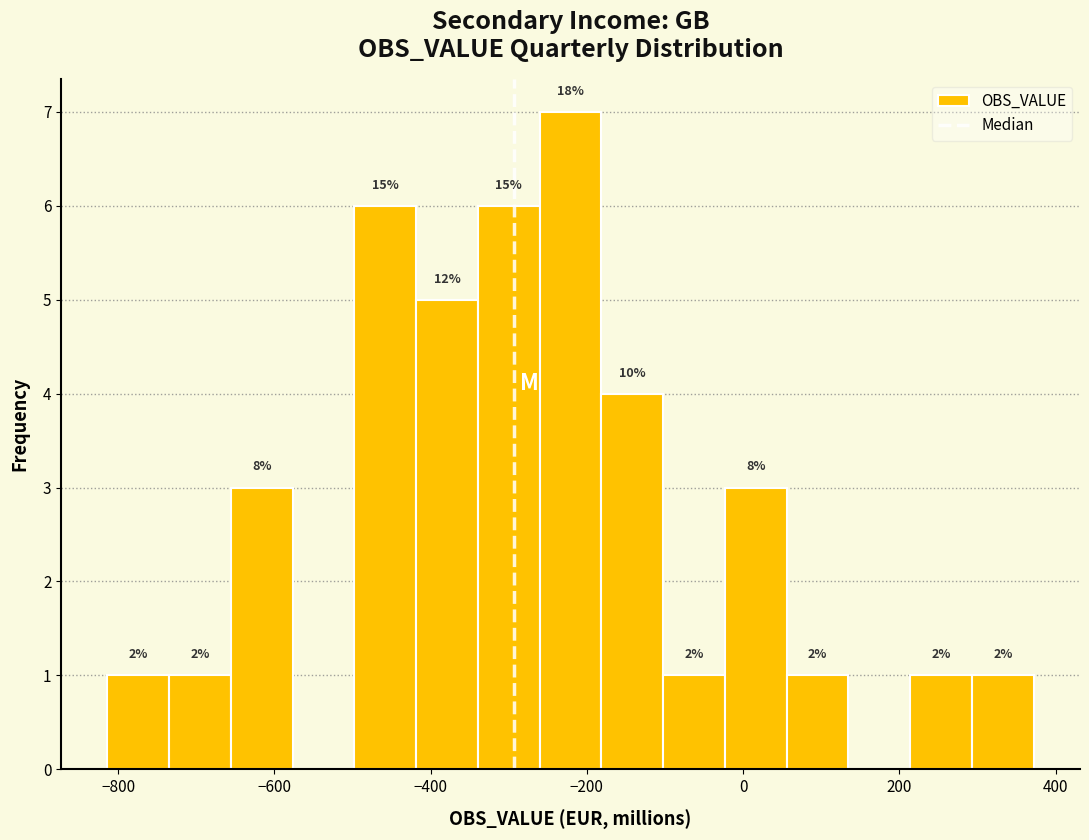

Read against the x-axis, roughly where is the centre of the tallest bar?

-220